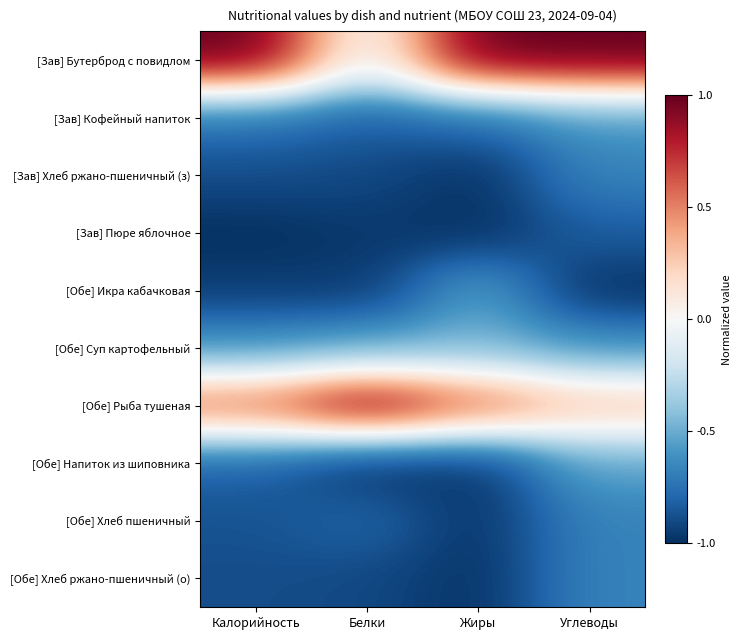

What is the total value across all series at Жиры?

-5.1